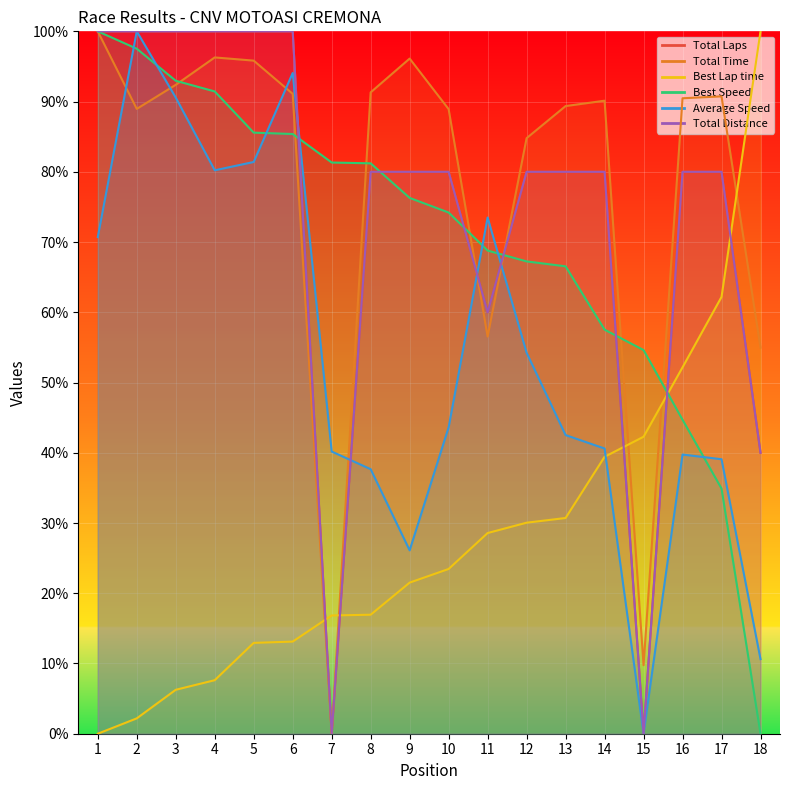

What is the average value of the Total Distance series?

74.4